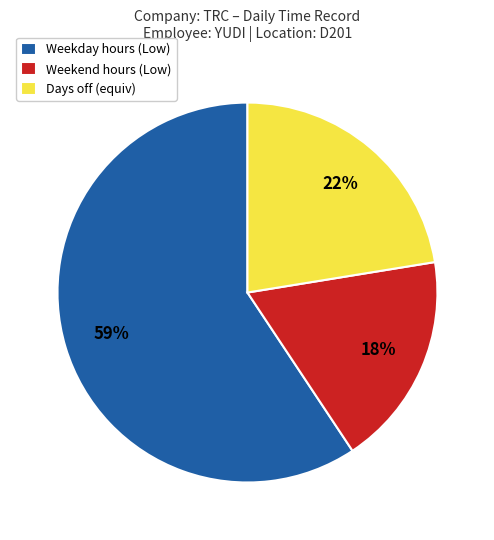

Do Weekend hours (Low) and Weekday hours (Low) together represent more than half of the pie?

Yes